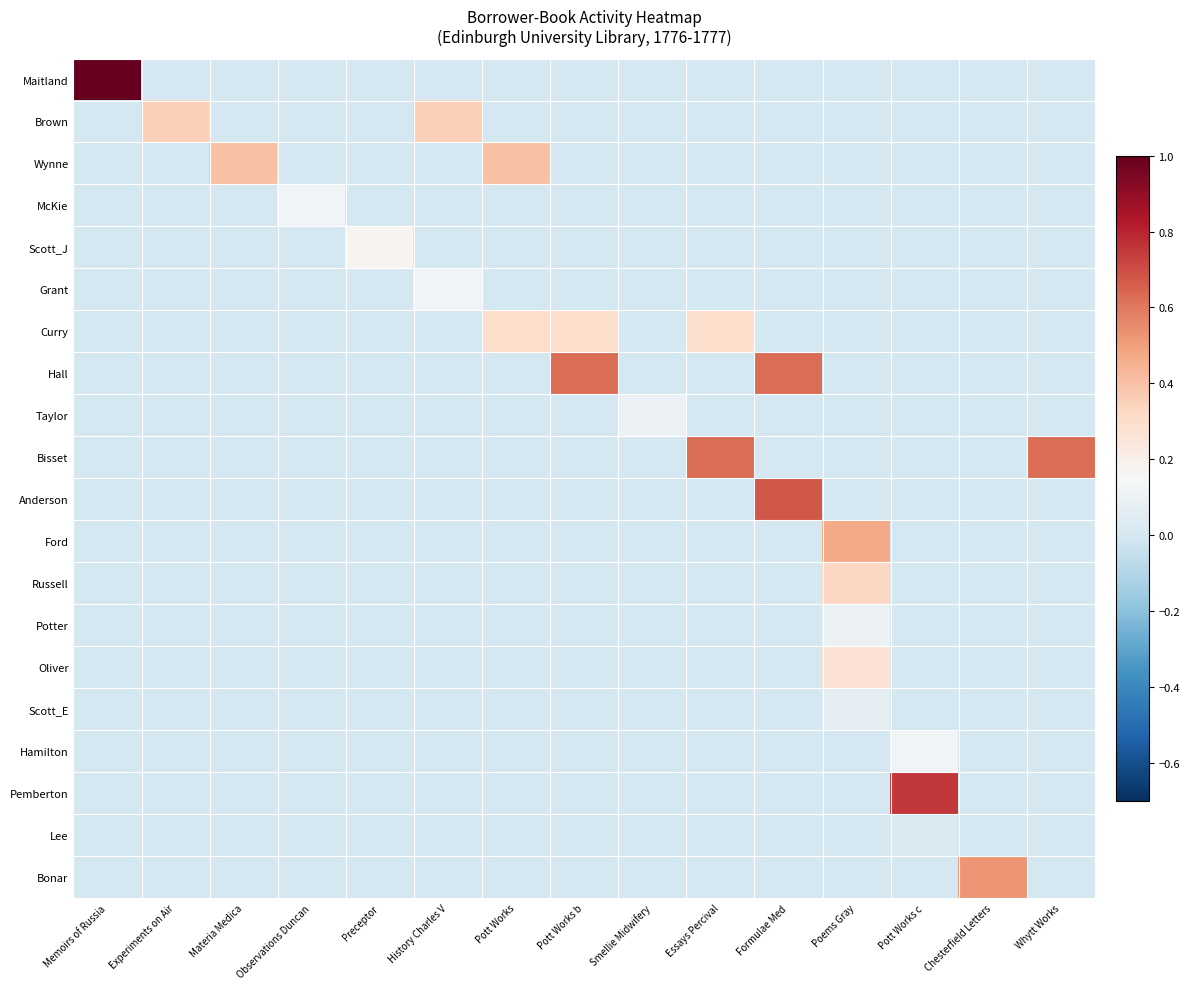

What is the total value across all series at Memoirs of Russia?

1.0